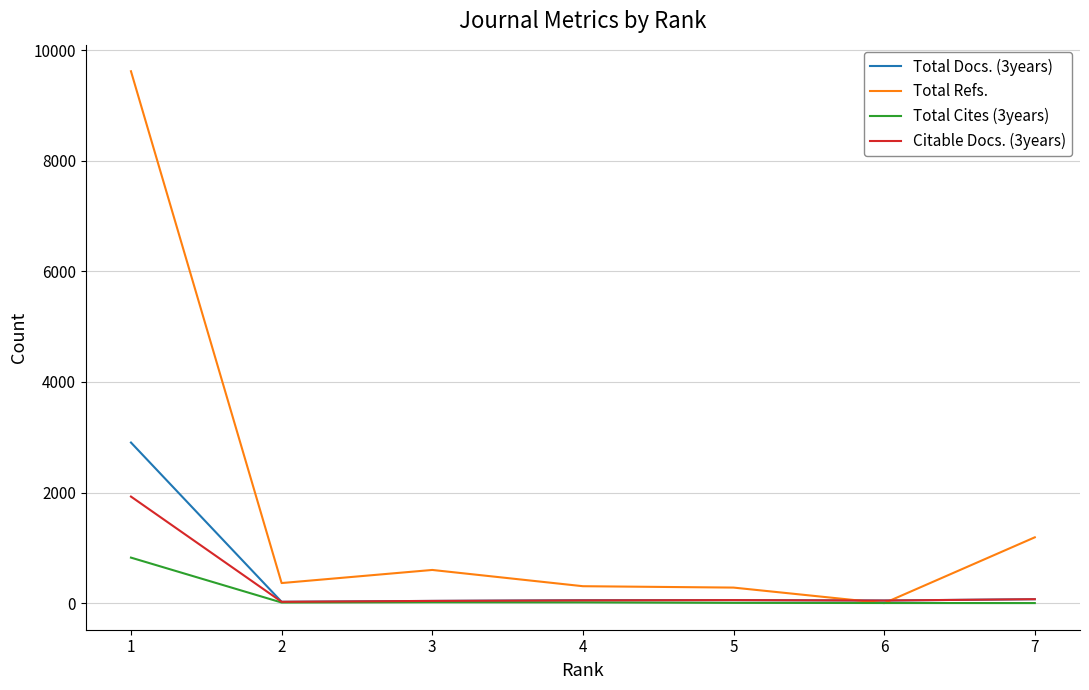

Which series has the largest total across all categories?

Total Refs.